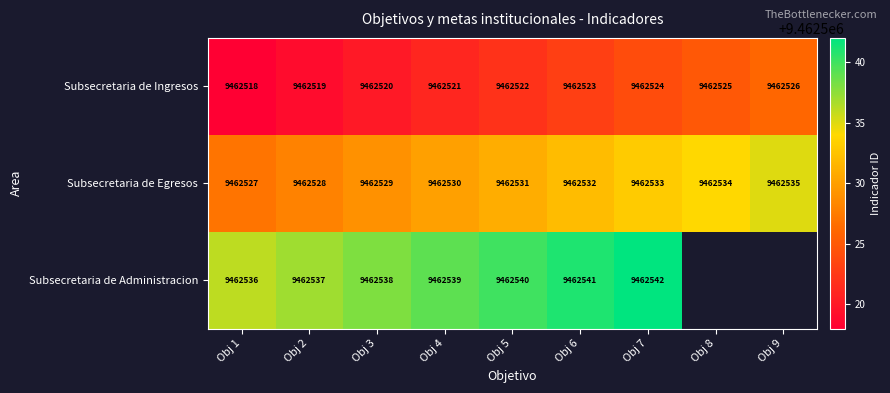

What is the maximum value shown in the chart?

9462542.0